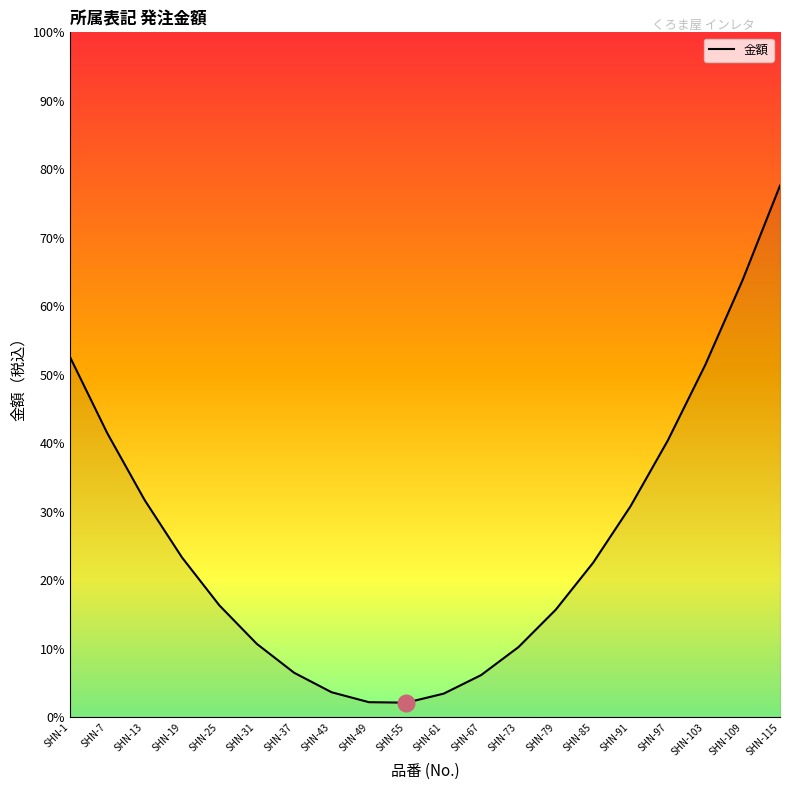

True or false: the data shows 6.7 at SHN-31.

False